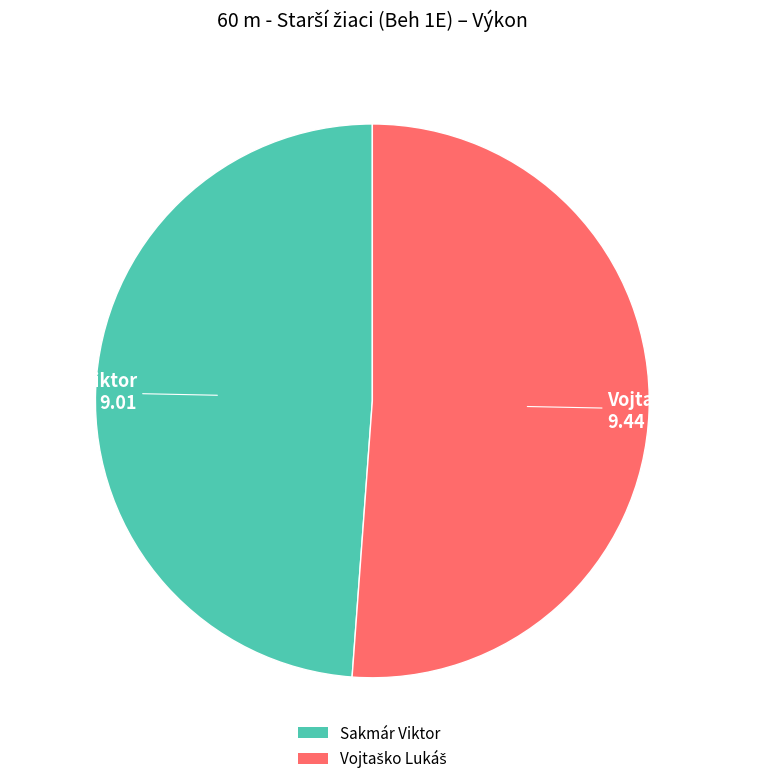

What is the smallest slice in the pie chart?

Sakmár Viktor